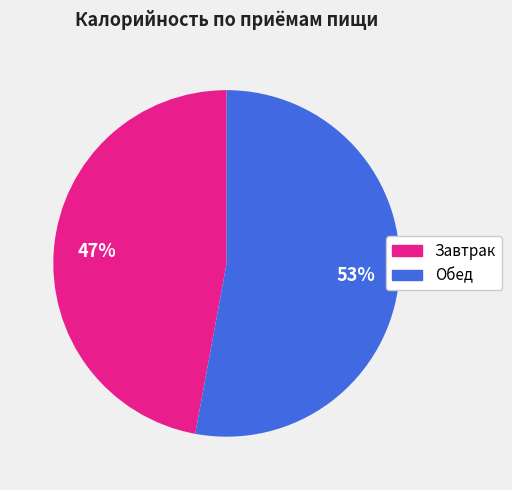

Approximately how many times larger is the value at Завтрак compared to Обед?

0.9